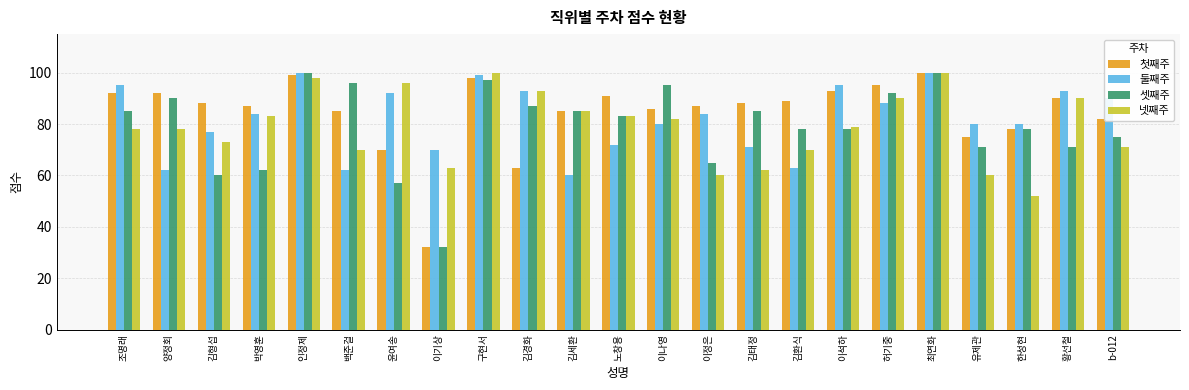

The 셋째주 series shows 32 at 이기상. True or false?

True